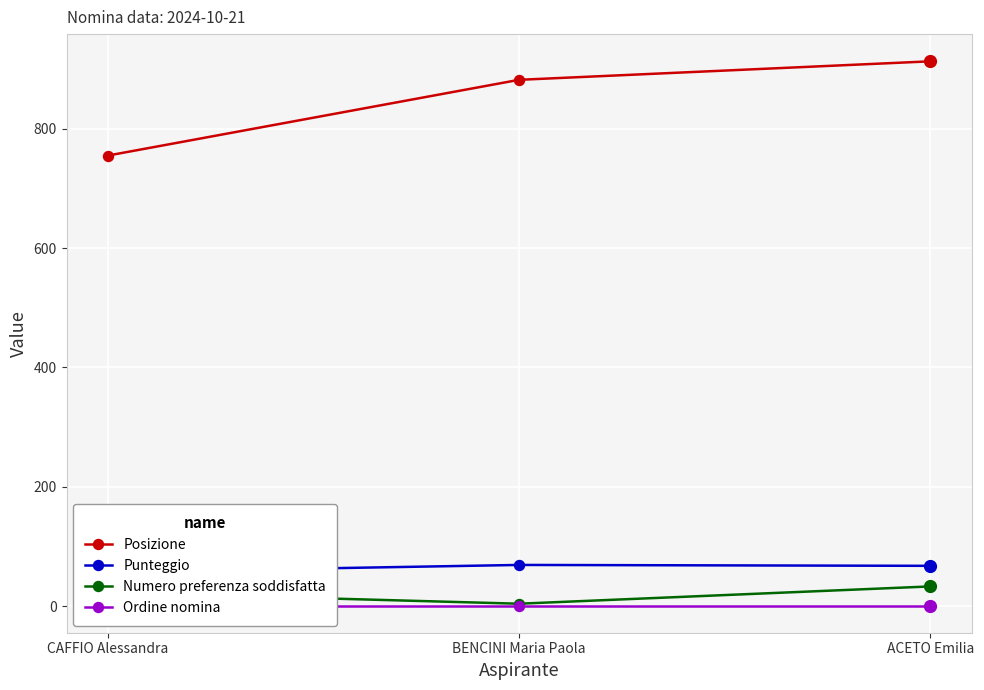

Reading left to right, extract all data points from this chart.

Posizione: CAFFIO Alessandra=755.0	BENCINI Maria Paola=882.0	ACETO Emilia=913.0
Punteggio: CAFFIO Alessandra=57.0	BENCINI Maria Paola=69.0	ACETO Emilia=67.5
Numero preferenza soddisfatta: CAFFIO Alessandra=23.0	BENCINI Maria Paola=4.0	ACETO Emilia=33.0
Ordine nomina: CAFFIO Alessandra=1.0	BENCINI Maria Paola=1.0	ACETO Emilia=1.0